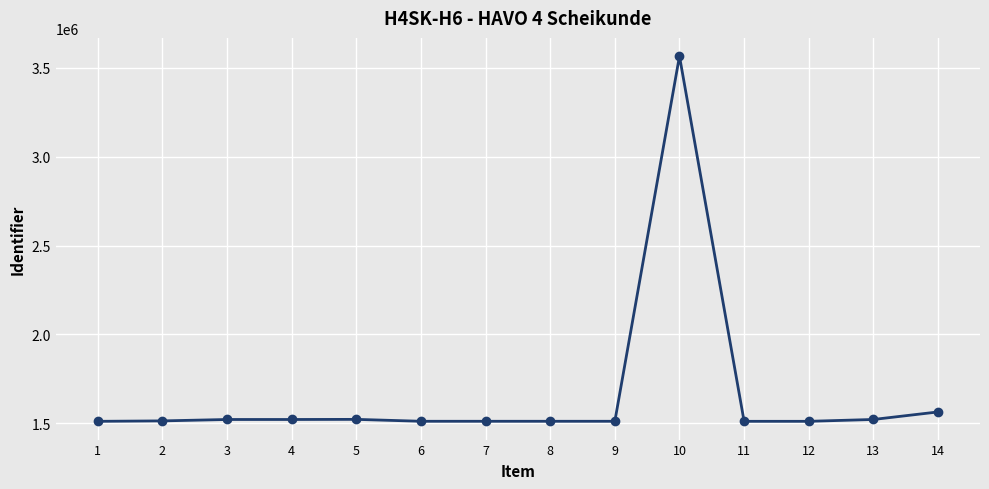

What is the sum of all values?

23320296